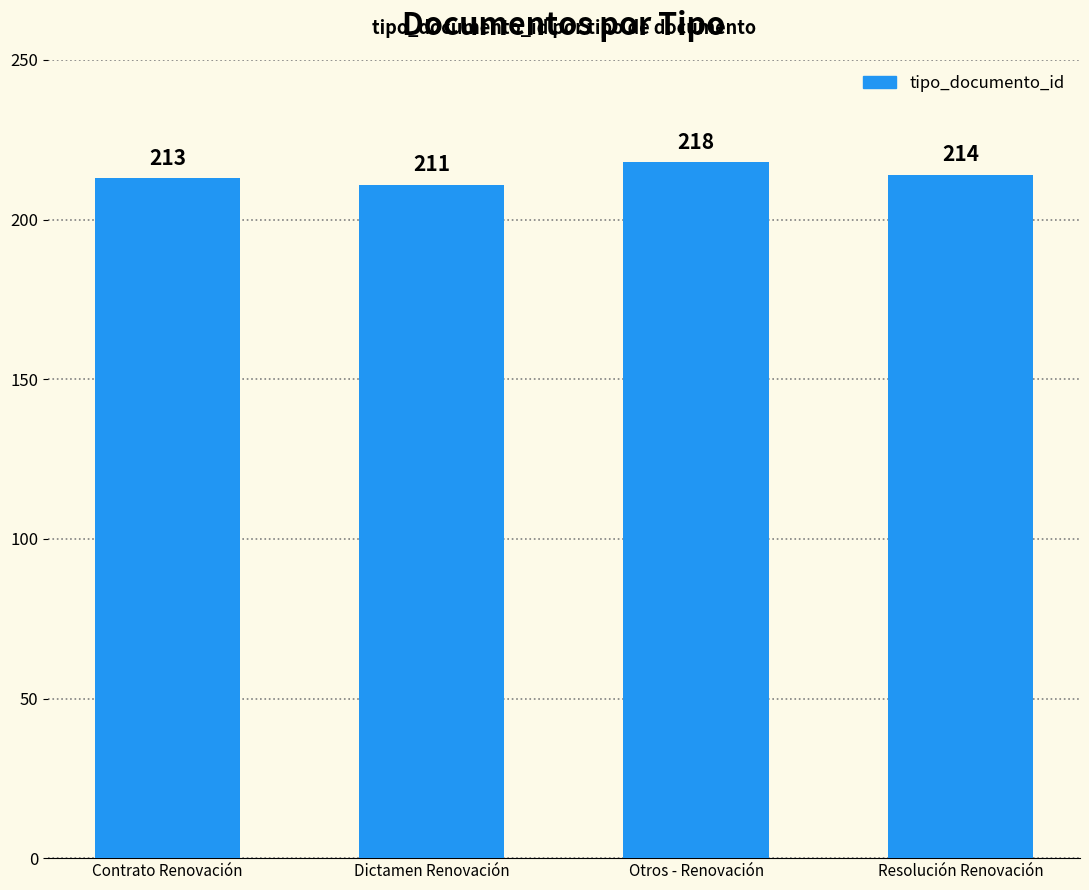

List the labels in order of value, largest first.

Otros - Renovación, Resolución Renovación, Contrato Renovación, Dictamen Renovación